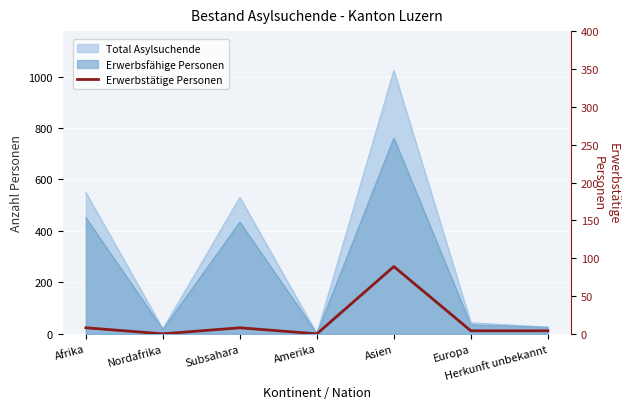

Between Subsahara and Europa, which is larger?

Subsahara